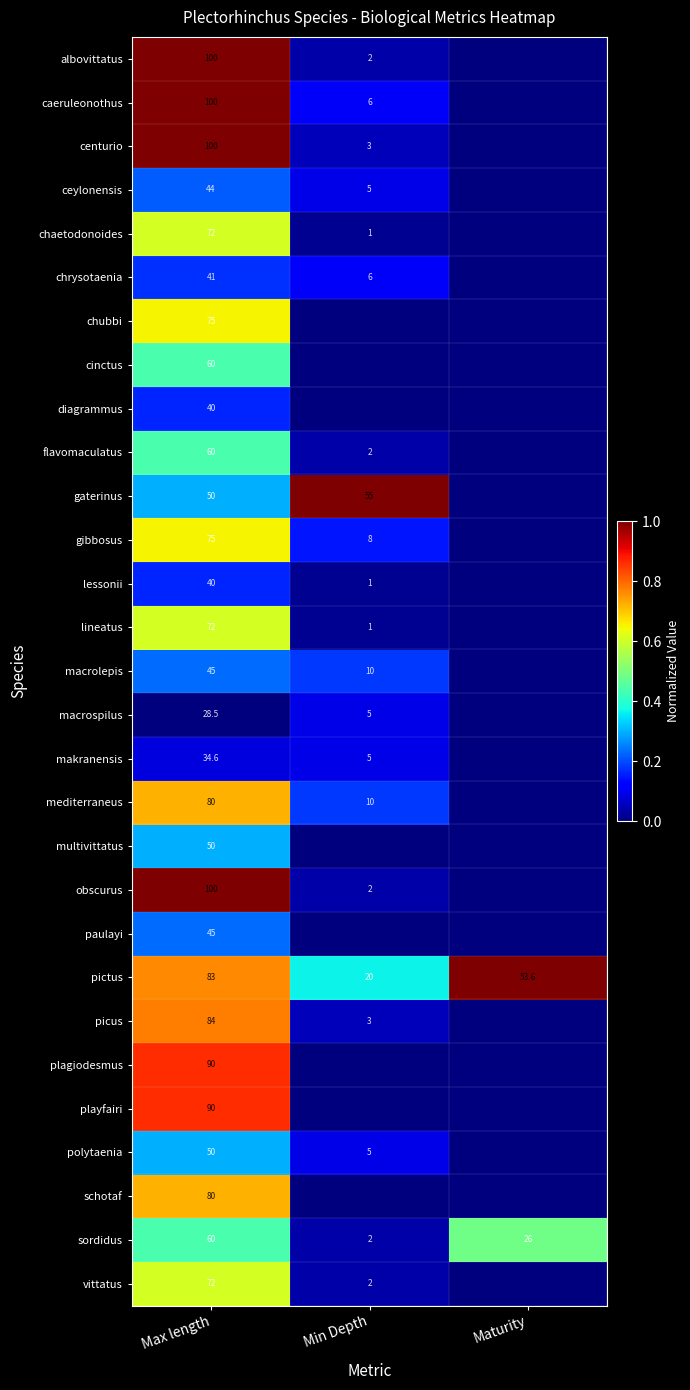

What is the sum of the macrospilus values at Min Depth and Max length?

33.5